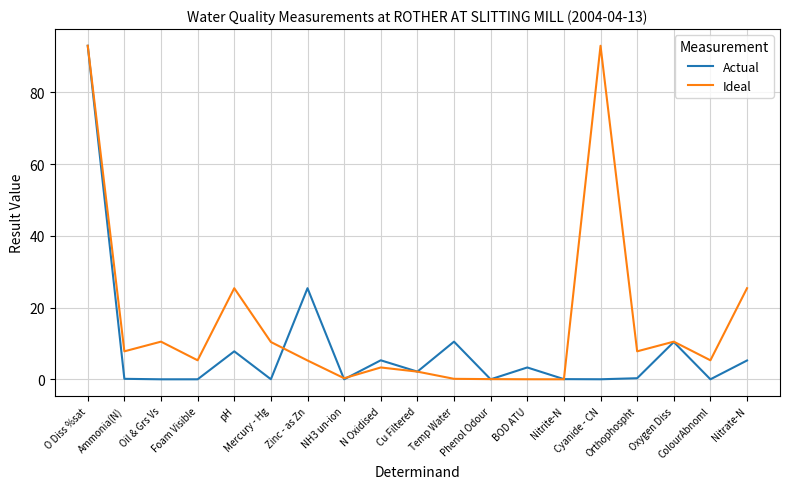

Which series has the largest total across all categories?

Ideal